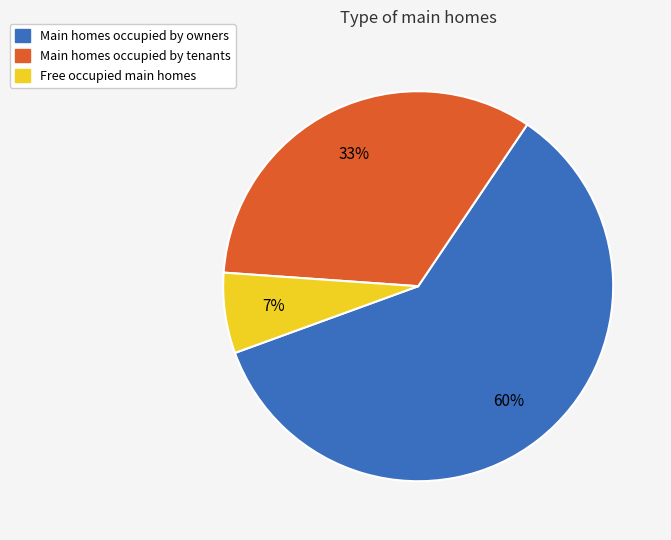

To the nearest percent, what is the difference between the largest and smallest slice percentages?

53%